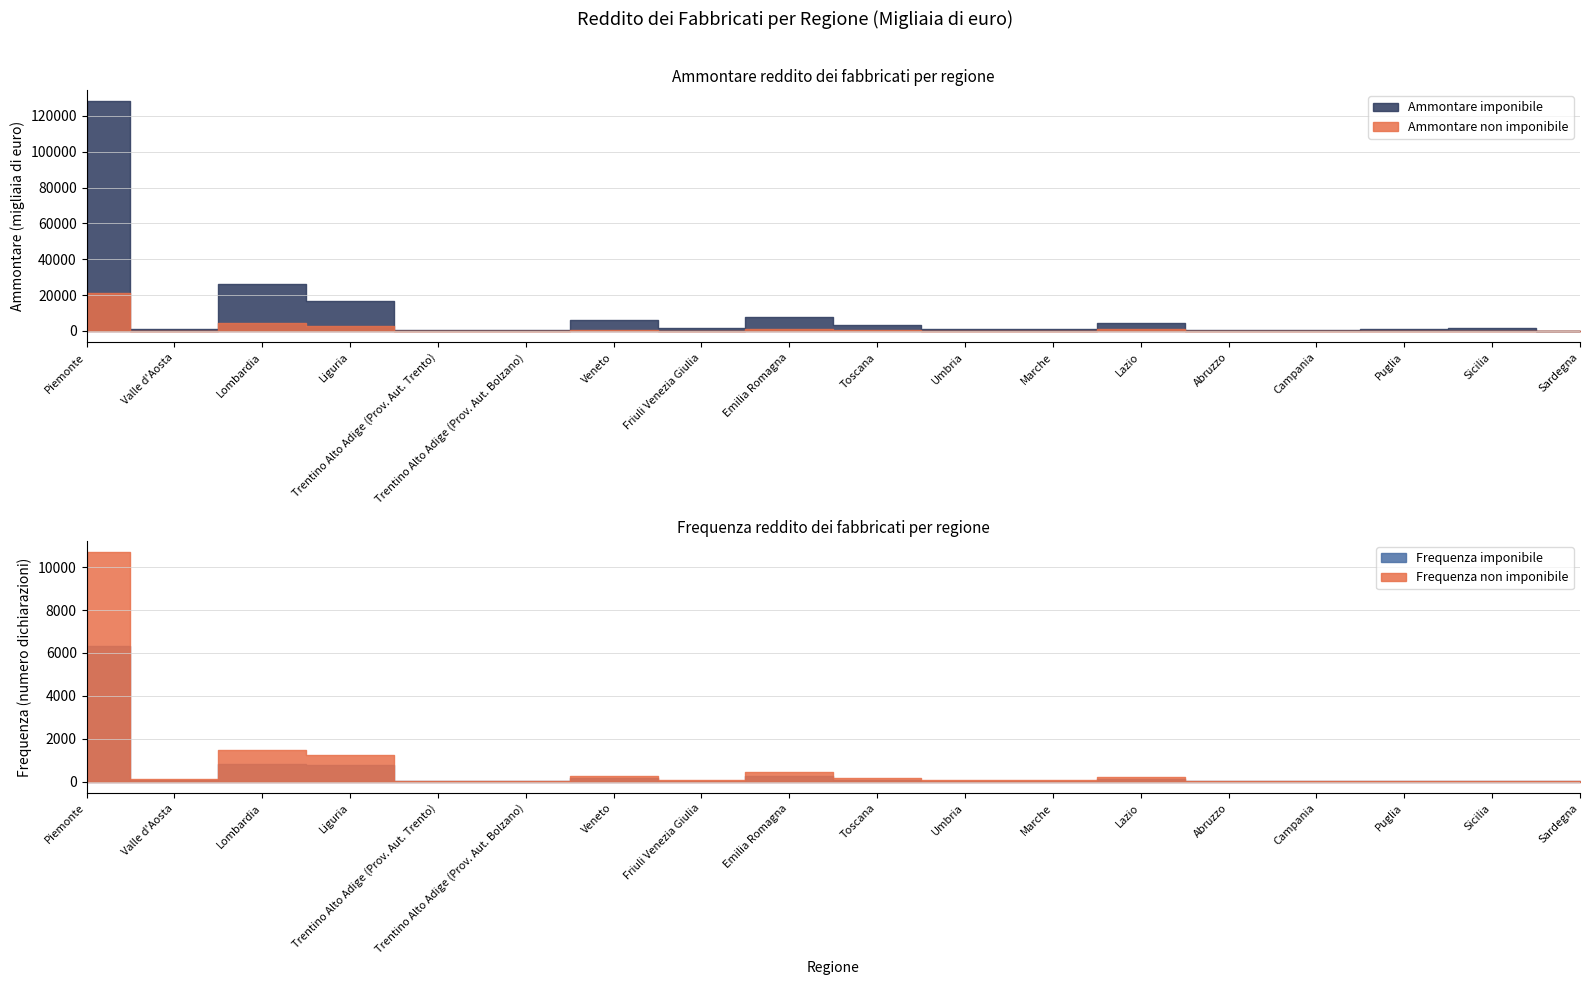

What is the value of the Frequenza imponibile point at the 15th from the left?

17